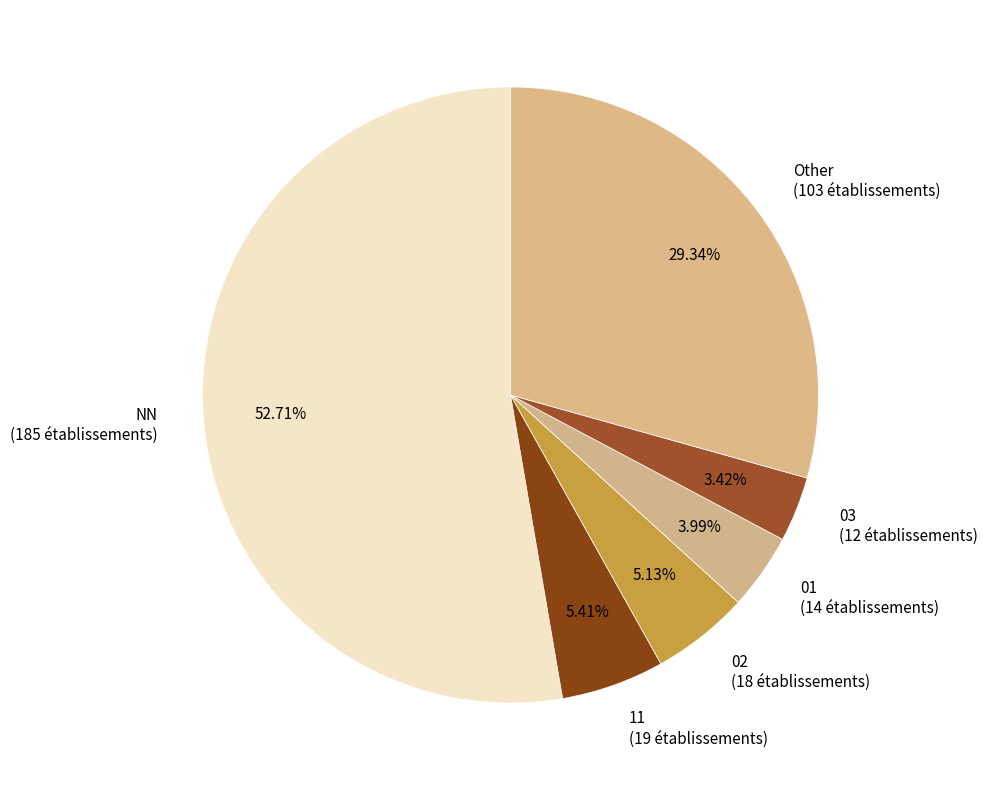

Which slice is the largest?

NN